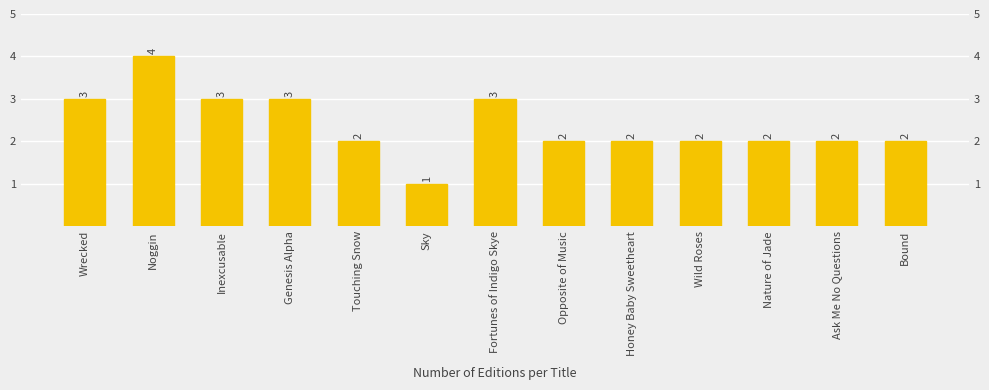

Is it true that the value at Bound is 1?

False